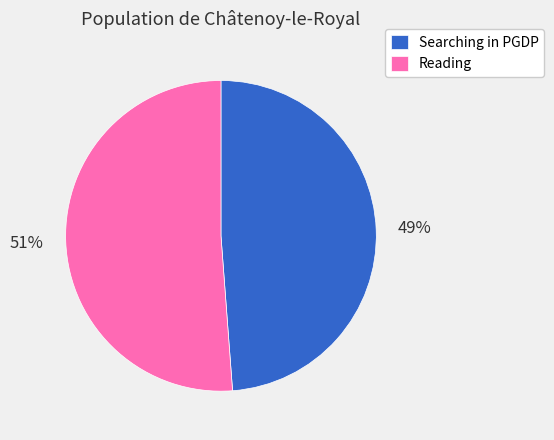

Between Searching in PGDP and Reading, which is larger?

Reading